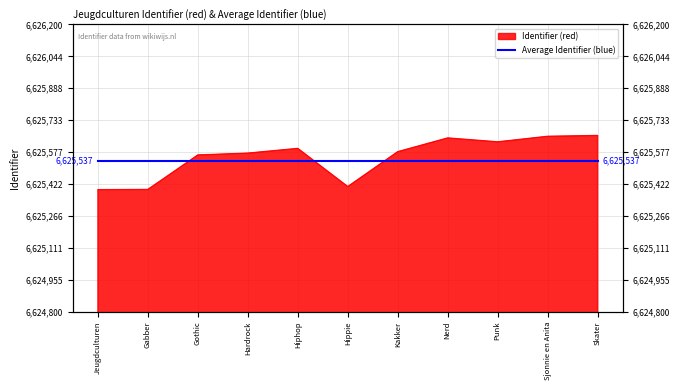

What is the value of the 3rd point from the left?

6625564